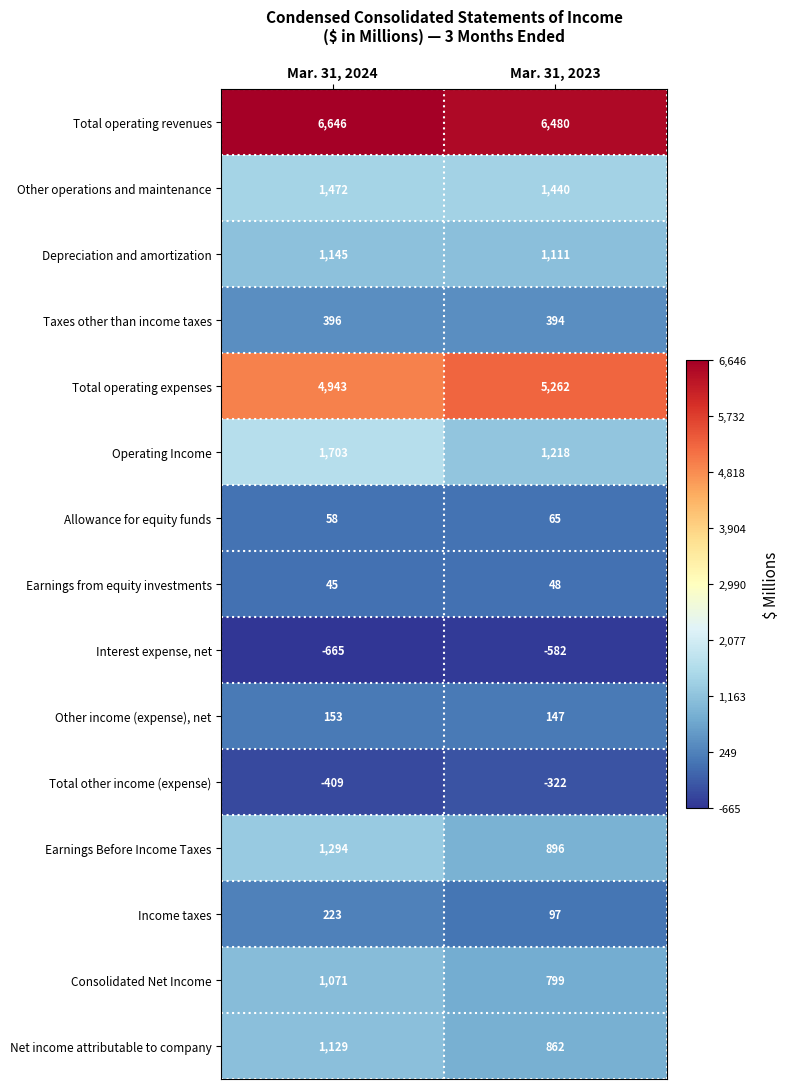

Count the number of data series in this chart.

15